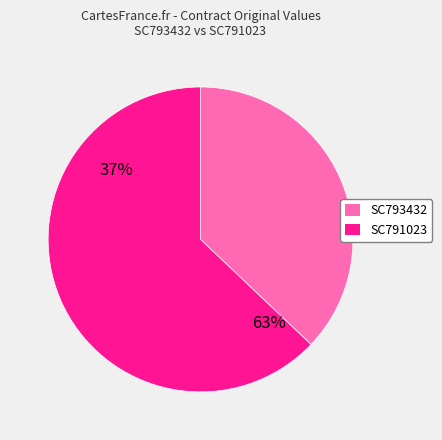

Rank the categories by value from lowest to highest.

SC793432, SC791023